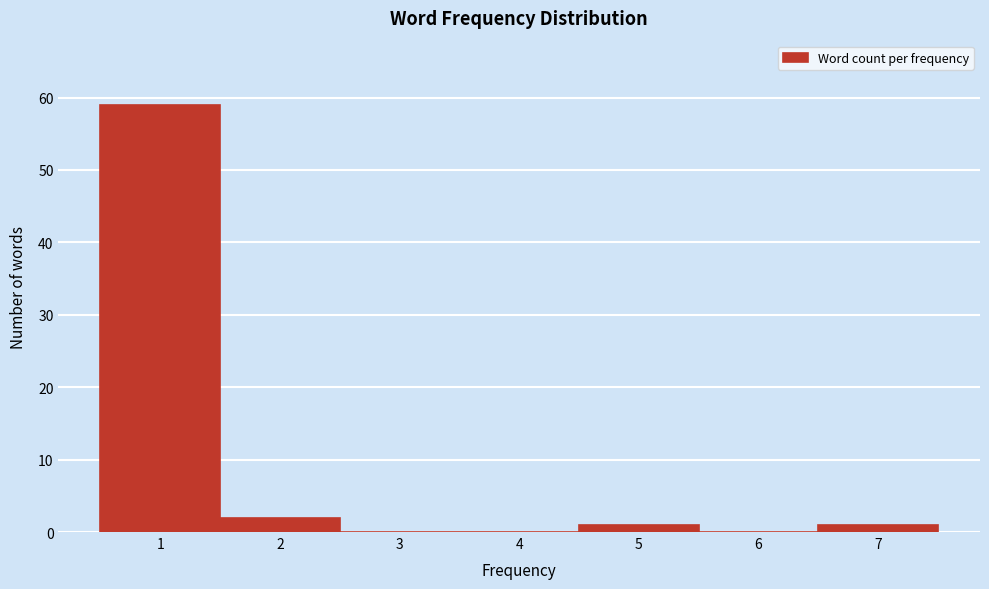

What is the height of the bar covering 4.5 to 5.5 on the x-axis? The values are not printed on the chart, so give them approximately, as read against the axis.

1